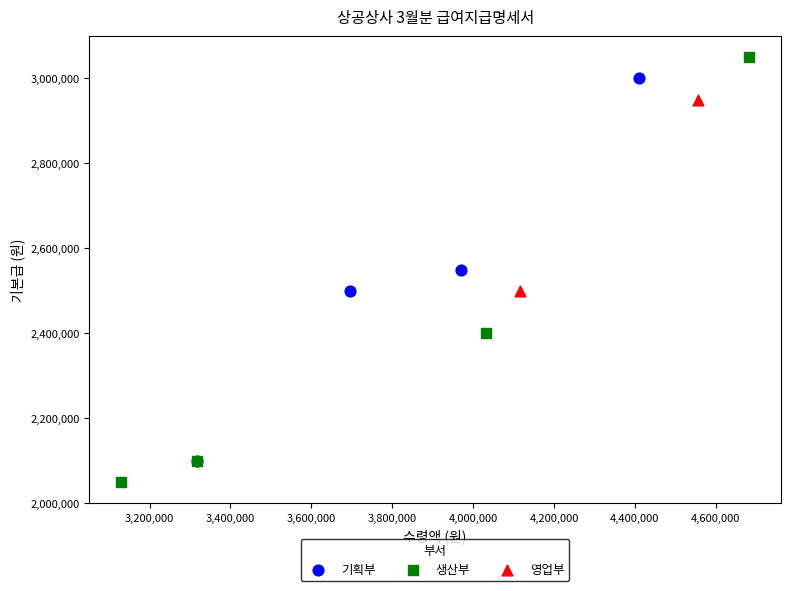

Which series contains the highest Y value?

생산부